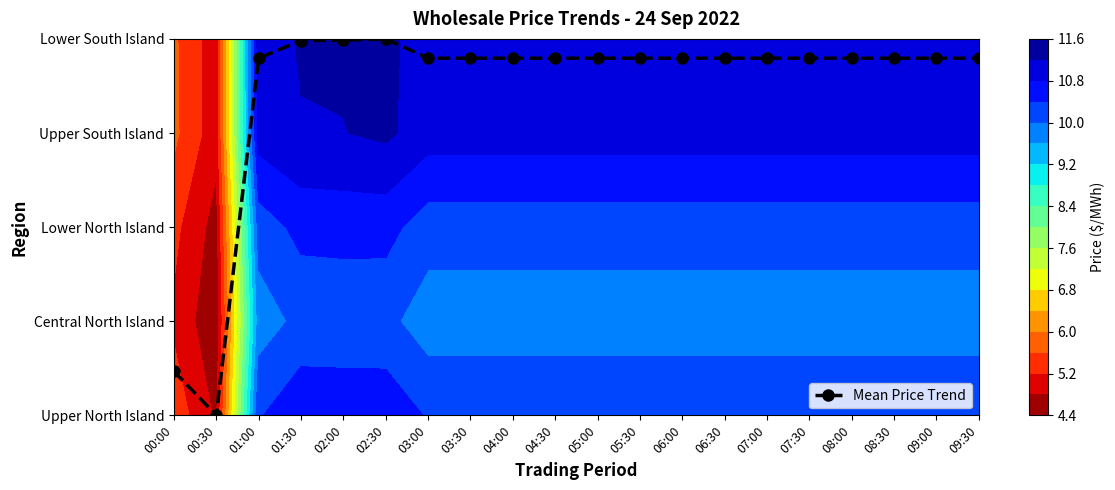

List the labels in order of value, smallest first.

00:30, 00:00, 01:00, 03:00, 03:30, 04:00, 04:30, 05:00, 05:30, 06:00, 06:30, 07:00, 07:30, 08:00, 08:30, 09:00, 09:30, 01:30, 02:00, 02:30